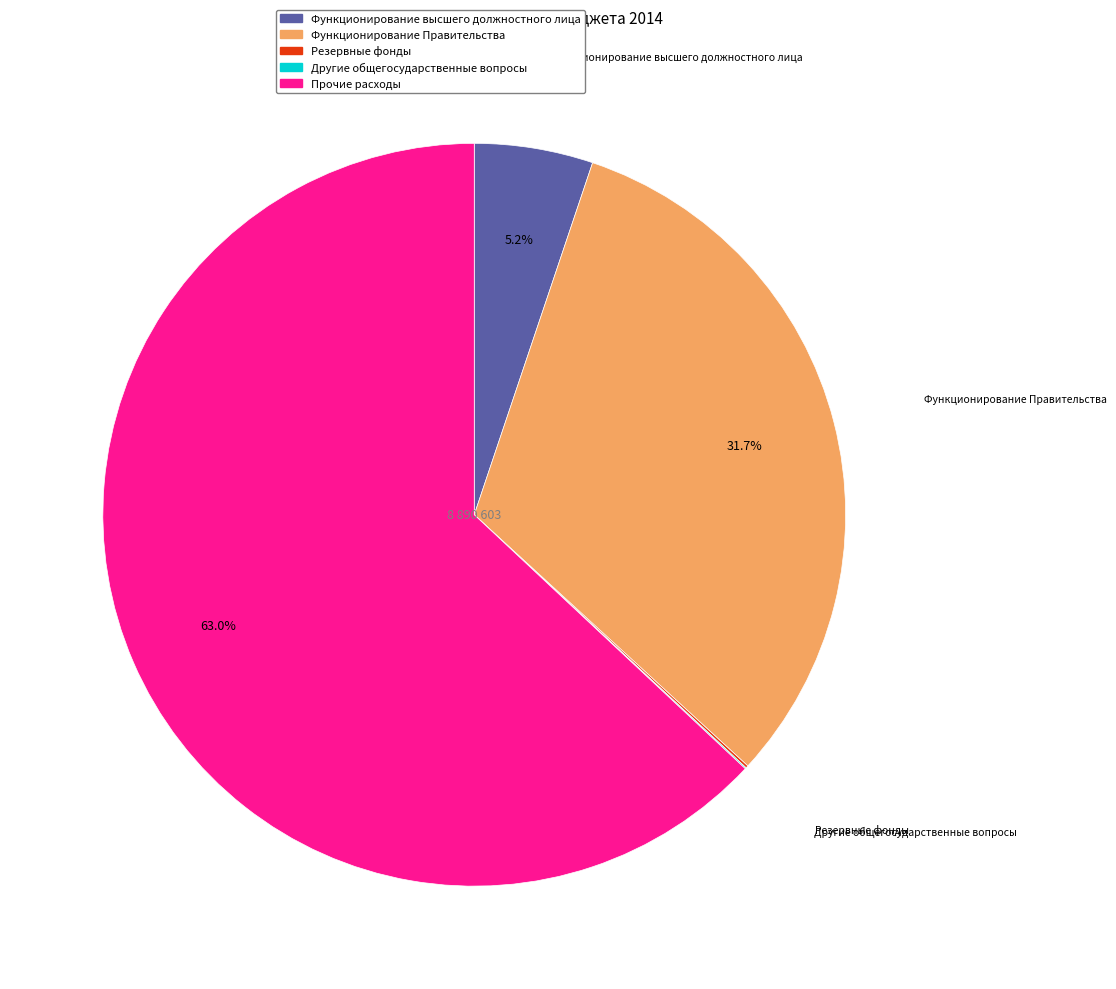

Which category has the biggest portion of the pie?

Прочие расходы